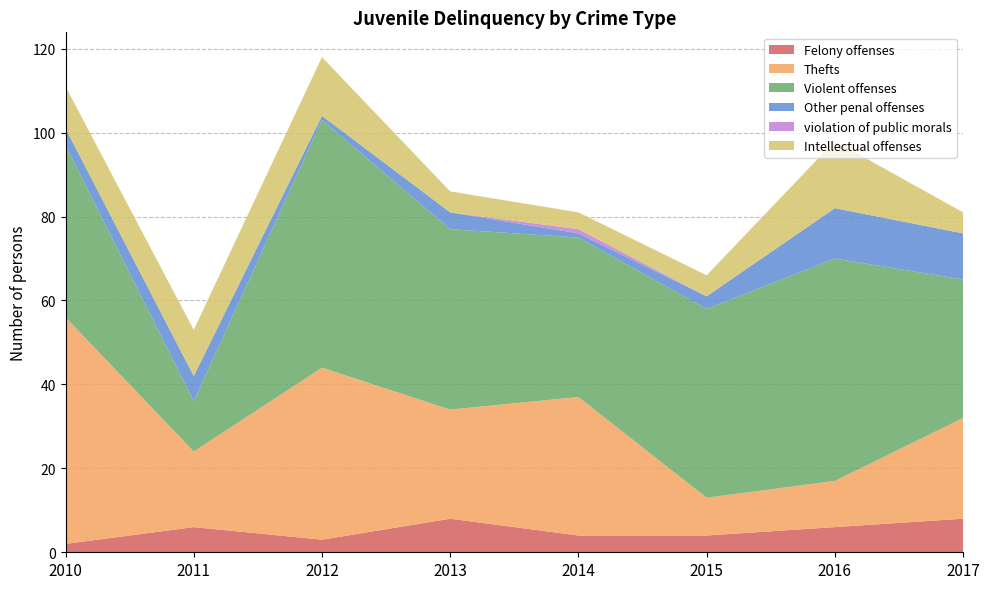

Reading left to right, what are all the values shown in this chart?

Felony offenses: 2	6	3	8	4	4	6	8
Thefts: 54	18	41	26	33	9	11	24
Violent offenses: 41	12	59	43	38	45	53	33
Other penal offenses: 4	6	1	4	1	3	12	11
violation of public morals: 0	0	0	0	1	0	0	0
Intellectual offenses: 10	11	14	5	4	5	16	5